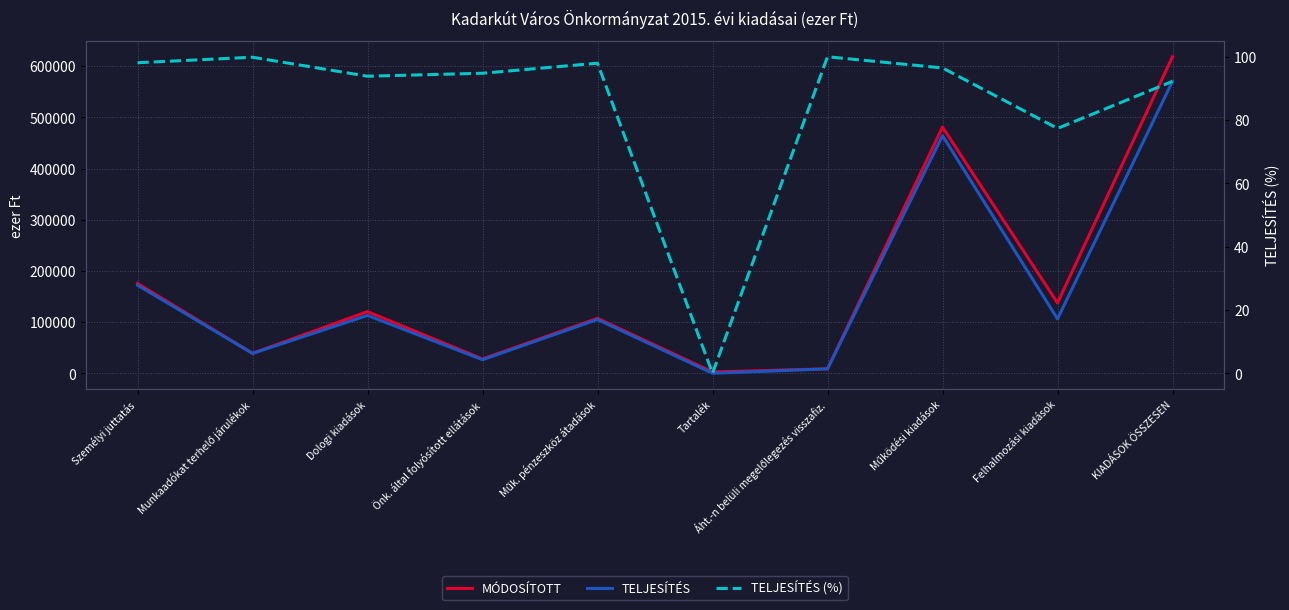

What is the average value of the MÓDOSÍTOTT series?

171793.5